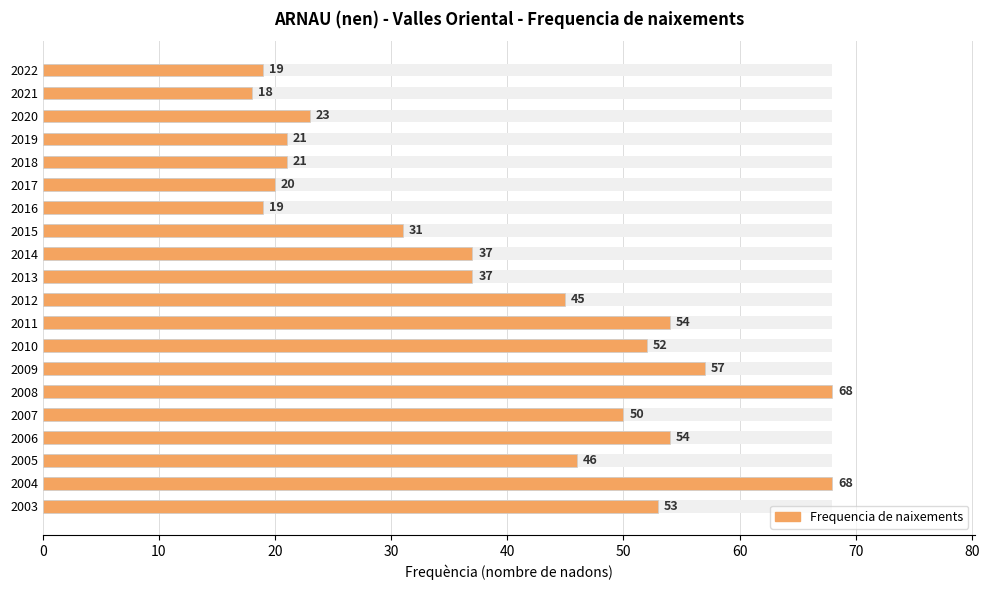

The value at 2009 is 57. True or false?

True